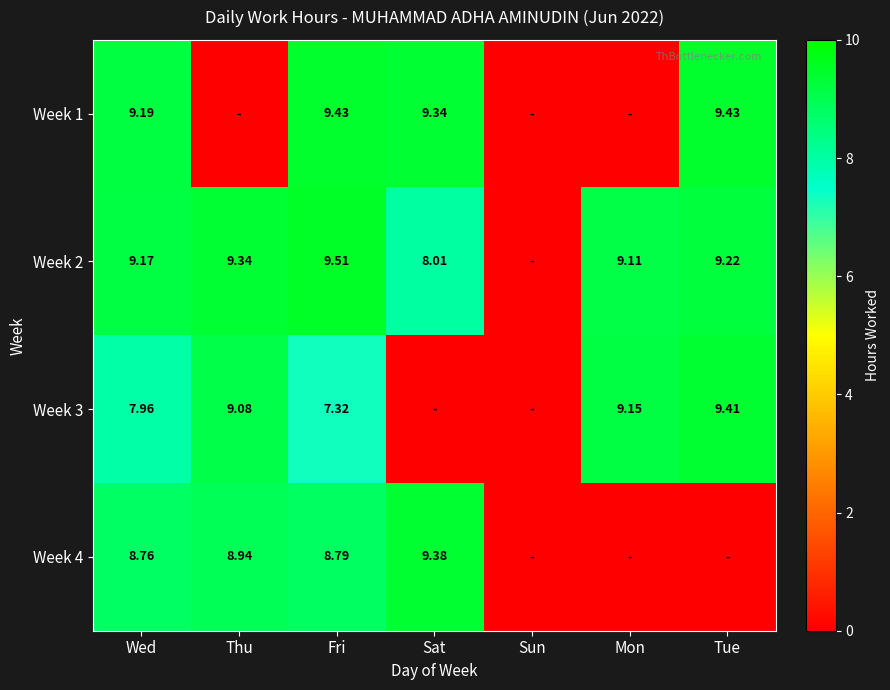

The Week 4 series shows 0.0 at Tue. True or false?

True